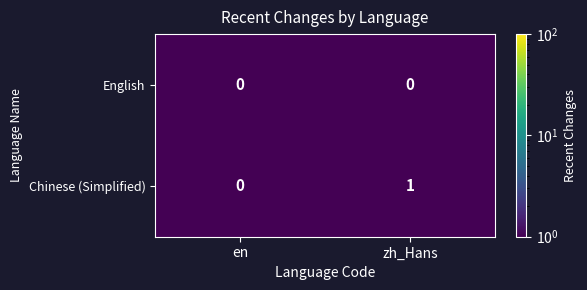

Reading left to right, extract all data points from this chart.

English: en=0	zh_Hans=0
Chinese (Simplified): en=0	zh_Hans=1